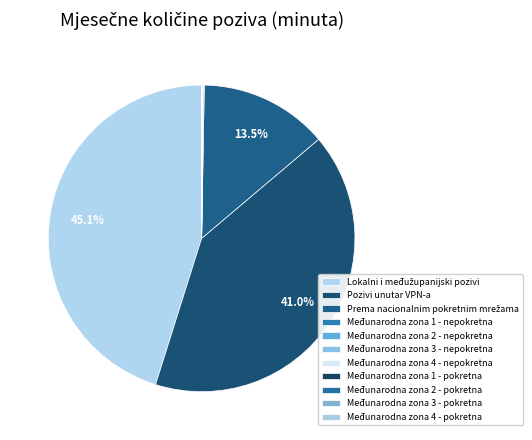

What is the smallest slice in the pie chart?

Međunarodna zona 3 - pokretna